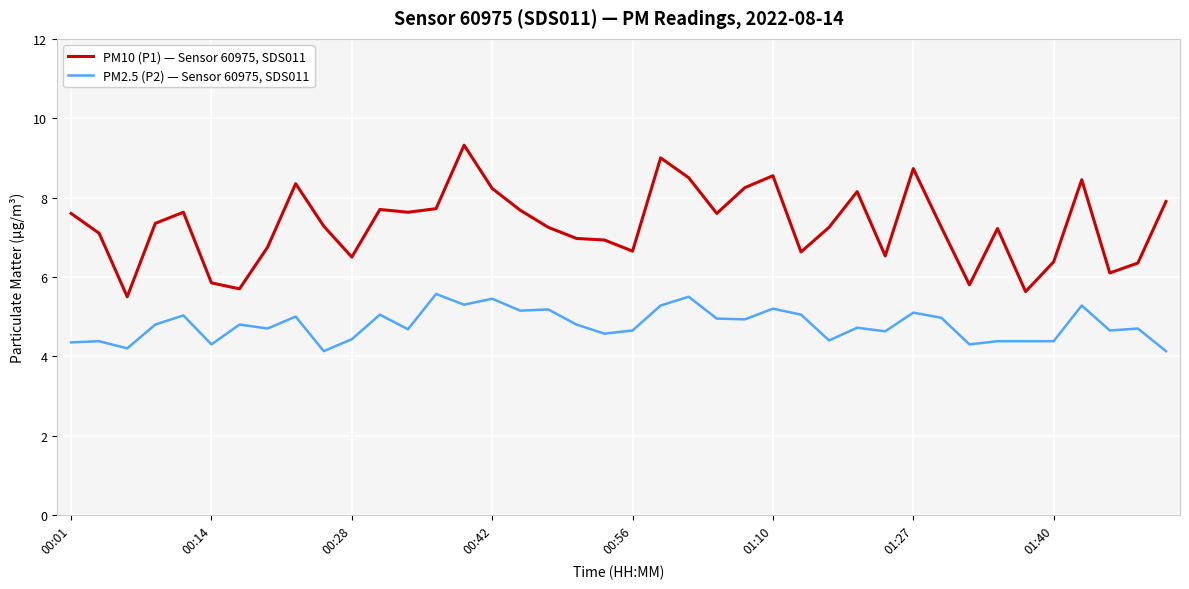

What is the smallest value displayed?

4.1